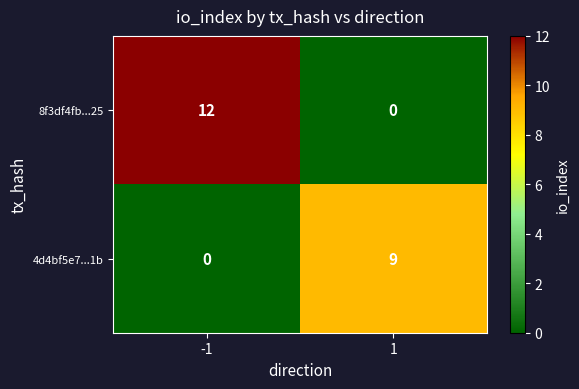

The 4d4bf5e7...1b series shows 9 at 1. True or false?

True